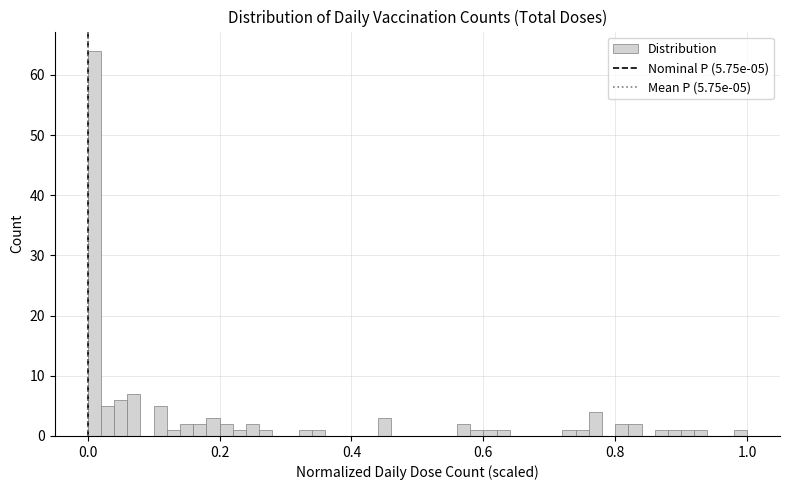

Read against the x-axis, roughly where is the centre of the tallest bar?

0.02